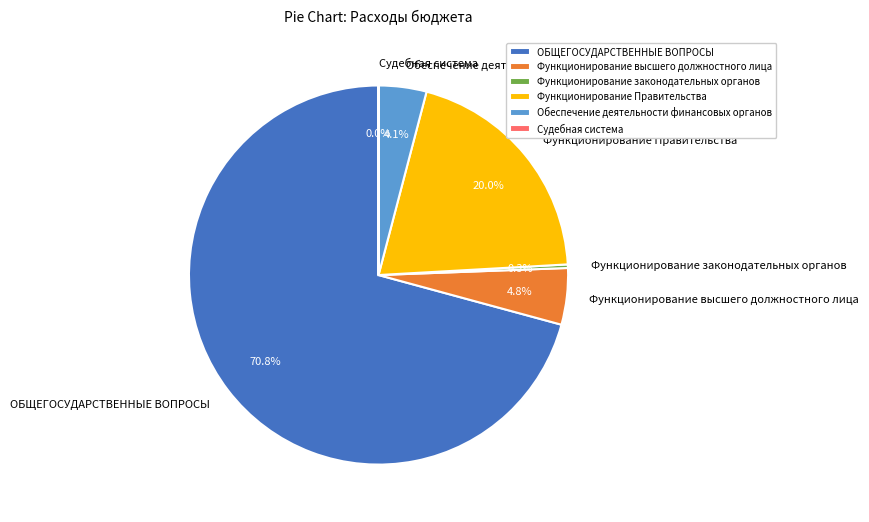

Which slice represents more than half of the pie?

ОБЩЕГОСУДАРСТВЕННЫЕ ВОПРОСЫ